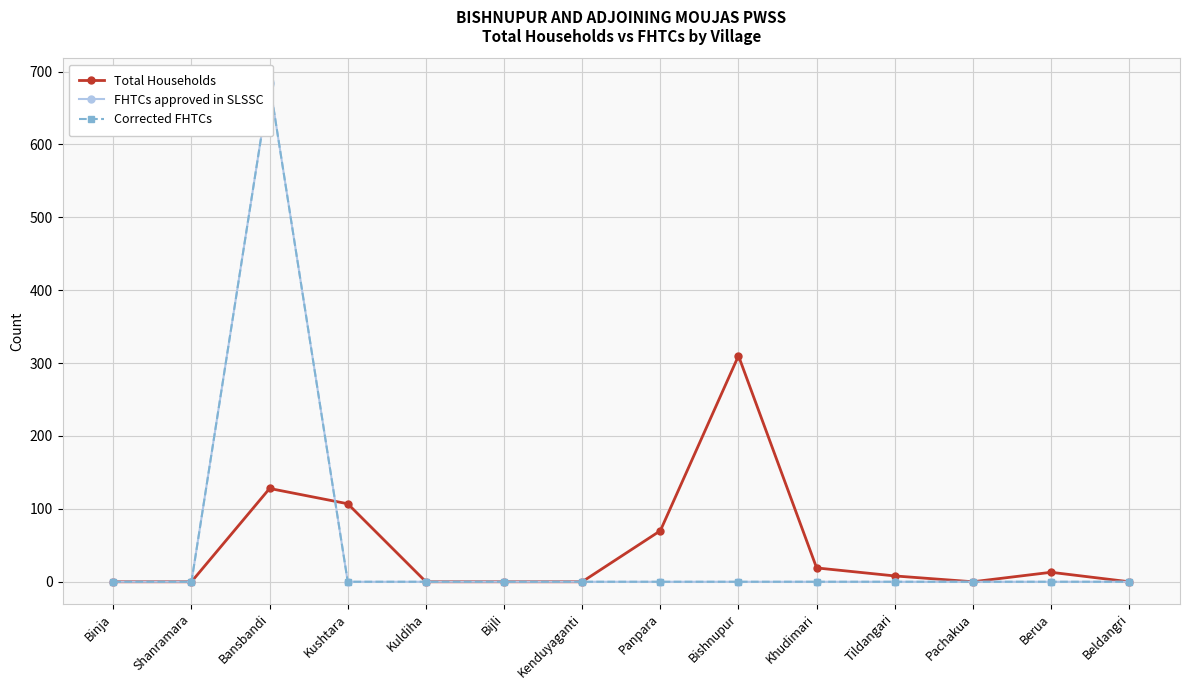

Reading left to right, what are all the values shown in this chart?

Total Households: Binja=0	Shanramara=0	Bansbandi=128	Kushtara=107	Kuldiha=0	Bijli=0	Kenduyaganti=0	Panpara=70	Bishnupur=310	Khudimari=19	Tildangari=8	Pachakua=0	Berua=13	Beldangri=0
FHTCs approved in SLSSC: Binja=0	Shanramara=0	Bansbandi=684	Kushtara=0	Kuldiha=0	Bijli=0	Kenduyaganti=0	Panpara=0	Bishnupur=0	Khudimari=0	Tildangari=0	Pachakua=0	Berua=0	Beldangri=0
Corrected FHTCs: Binja=0	Shanramara=0	Bansbandi=684	Kushtara=0	Kuldiha=0	Bijli=0	Kenduyaganti=0	Panpara=0	Bishnupur=0	Khudimari=0	Tildangari=0	Pachakua=0	Berua=0	Beldangri=0